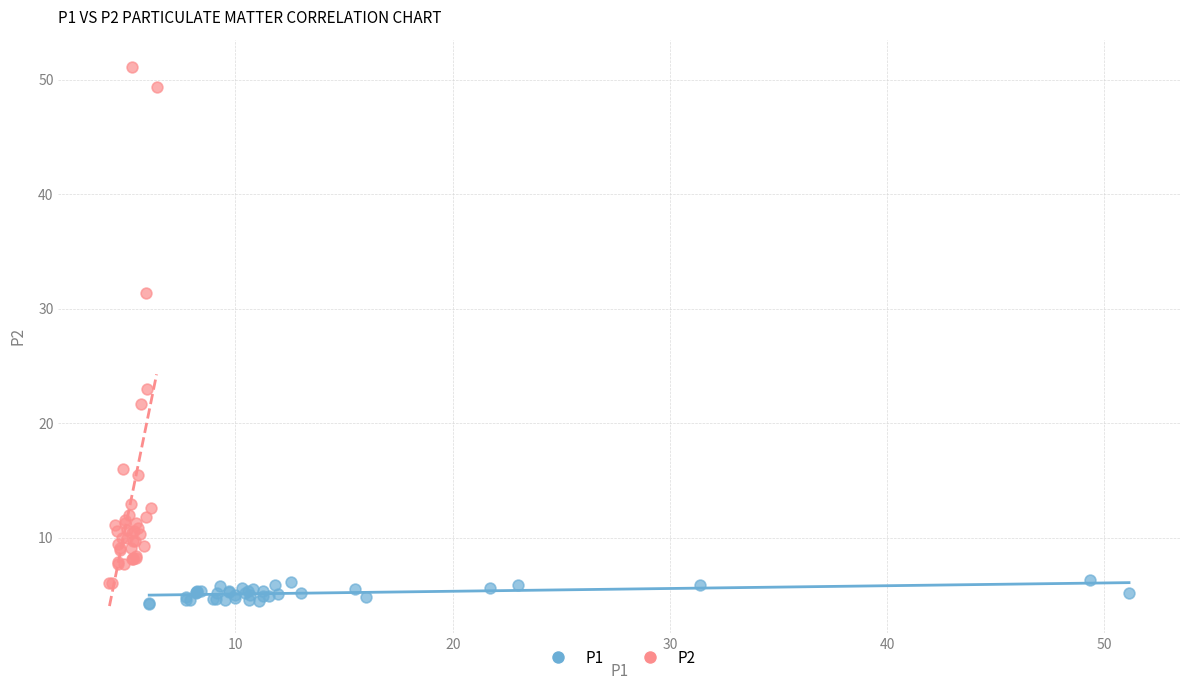

Which series has the widest spread of Y values?

P2